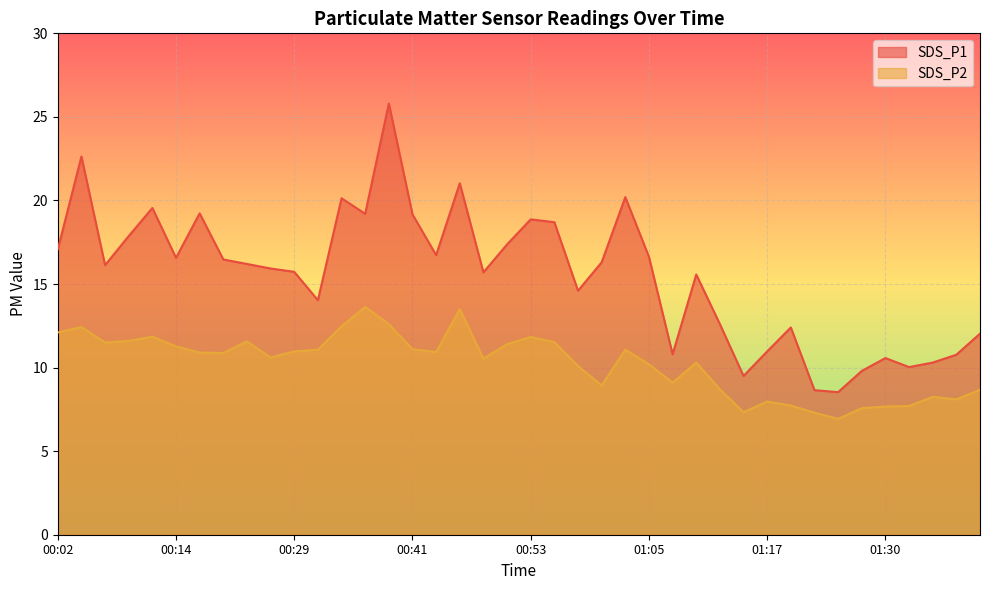

What is the maximum value for SDS_P1?

25.8